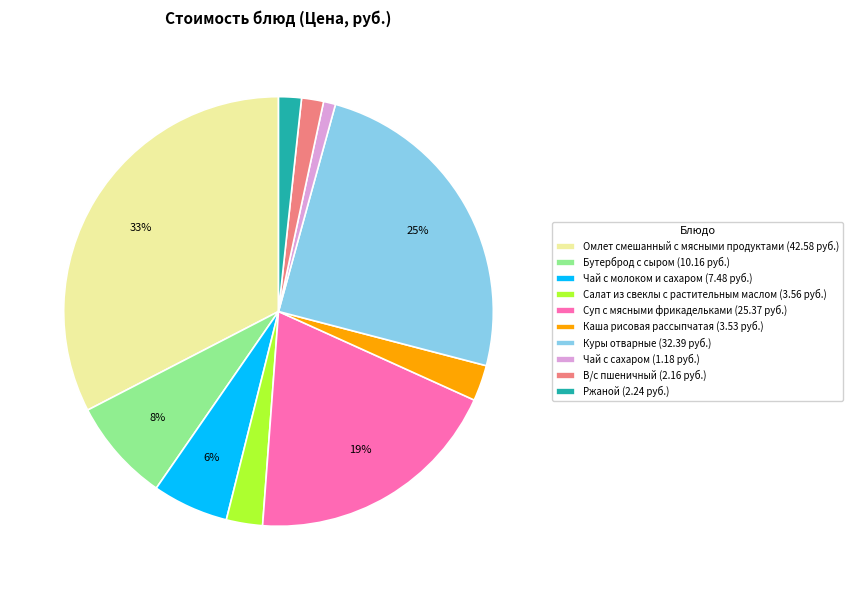

To the nearest percent, what is the average slice percentage?

10%